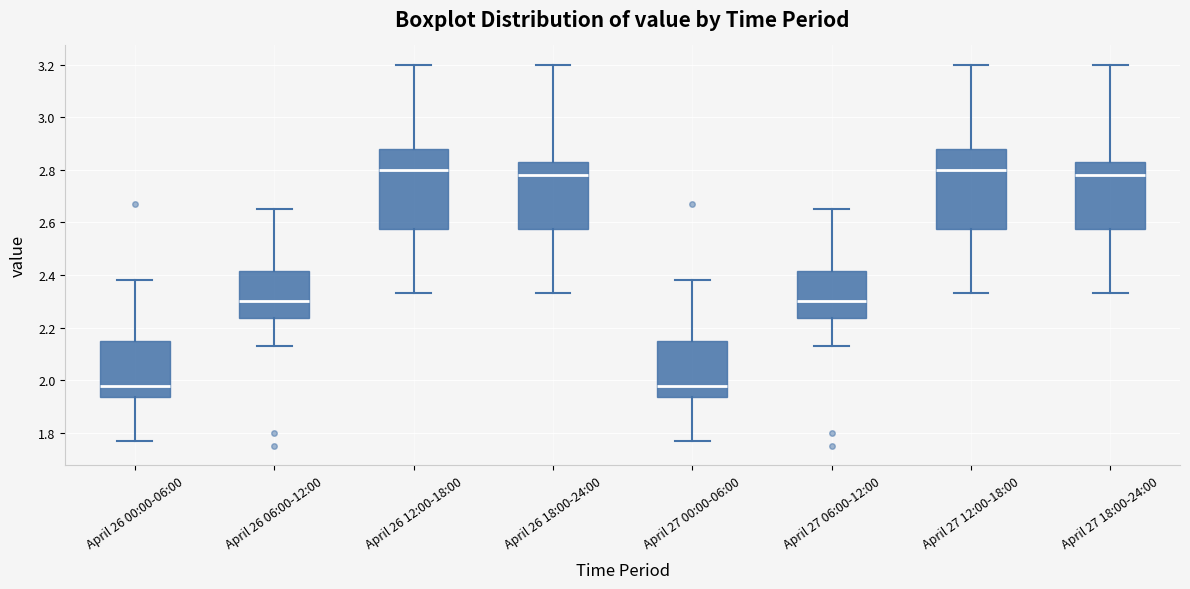

Reading left to right, read every box against the y-axis: the position of its median line, the range the box covers, and the ends of its whiskers. The values are not printed on the chart, so give them approximately, as read against the axis.

April 26 00:00-06:00: median 1.98, box 1.94 to 2.16, whiskers 1.78 to 2.38
April 26 06:00-12:00: median 2.30, box 2.24 to 2.42, whiskers 2.14 to 2.66
April 26 12:00-18:00: median 2.80, box 2.58 to 2.88, whiskers 2.34 to 3.20
April 26 18:00-24:00: median 2.78, box 2.58 to 2.84, whiskers 2.34 to 3.20
April 27 00:00-06:00: median 1.98, box 1.94 to 2.16, whiskers 1.78 to 2.38
April 27 06:00-12:00: median 2.30, box 2.24 to 2.42, whiskers 2.14 to 2.66
April 27 12:00-18:00: median 2.80, box 2.58 to 2.88, whiskers 2.34 to 3.20
April 27 18:00-24:00: median 2.78, box 2.58 to 2.84, whiskers 2.34 to 3.20